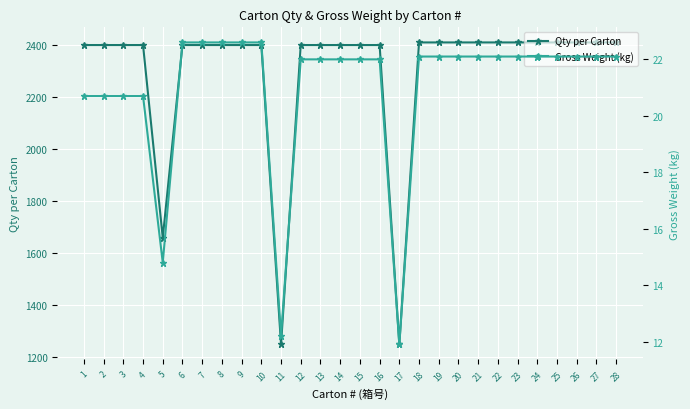

Is this an area chart (filled region under the line)?

No